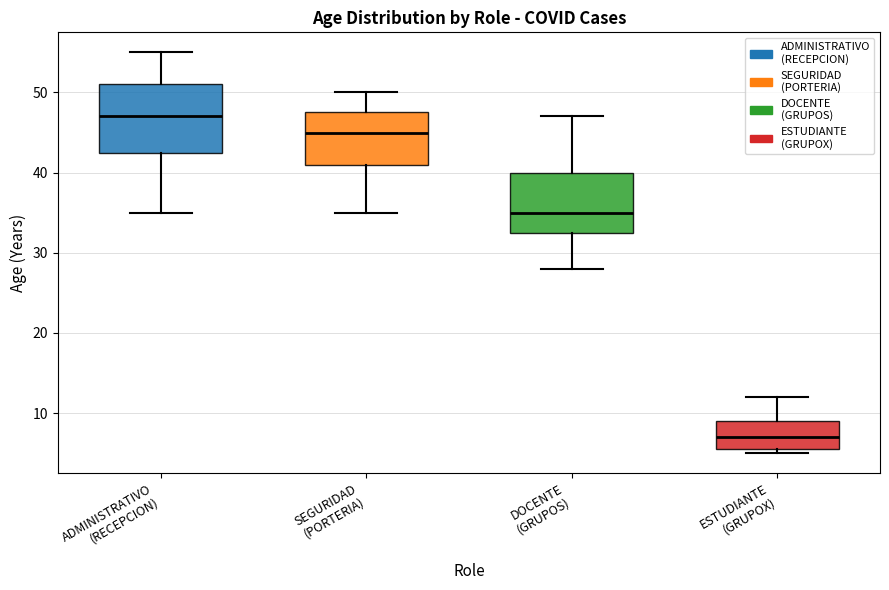

Where does the lower whisker of the box for ADMINISTRATIVO (RECEPCION) end on the y-axis? The values are not printed on the chart, so give them approximately, as read against the axis.

35